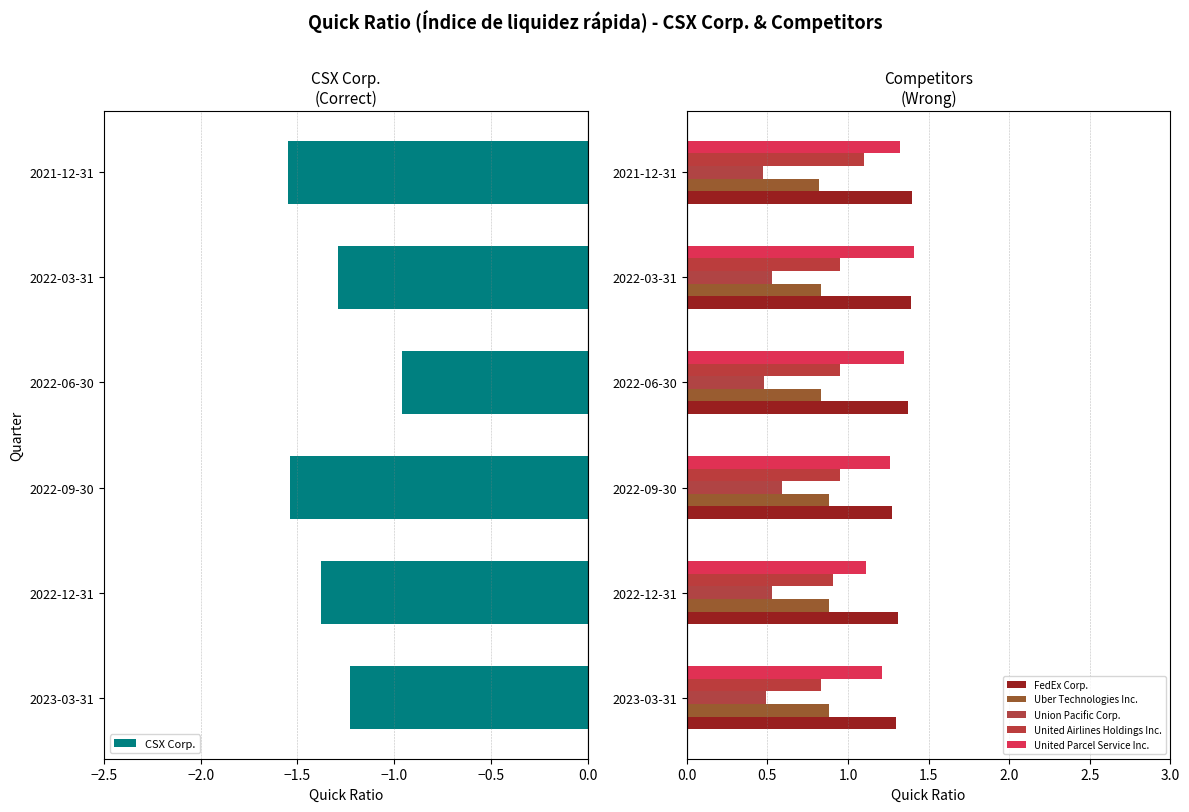

What is the minimum value shown in the chart?

-1.6